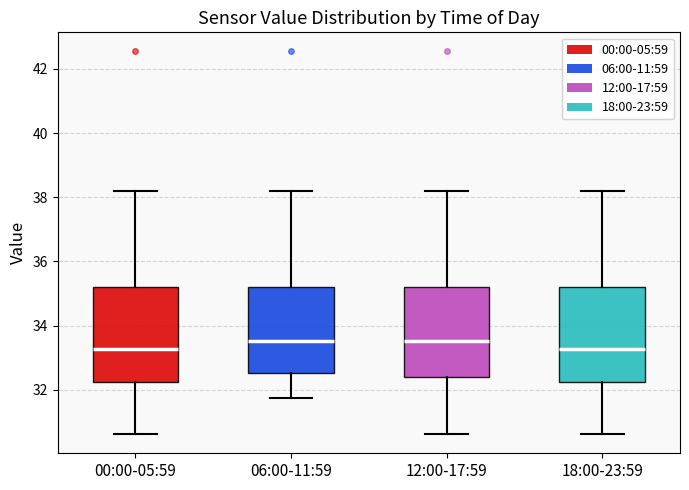

Reading left to right, read every box against the y-axis: the position of its median line, the range the box covers, and the ends of its whiskers. The values are not printed on the chart, so give them approximately, as read against the axis.

00:00-05:59: median 33.2, box 32.2 to 35.2, whiskers 30.6 to 38.2
06:00-11:59: median 33.6, box 32.6 to 35.2, whiskers 31.8 to 38.2
12:00-17:59: median 33.6, box 32.4 to 35.2, whiskers 30.6 to 38.2
18:00-23:59: median 33.2, box 32.2 to 35.2, whiskers 30.6 to 38.2